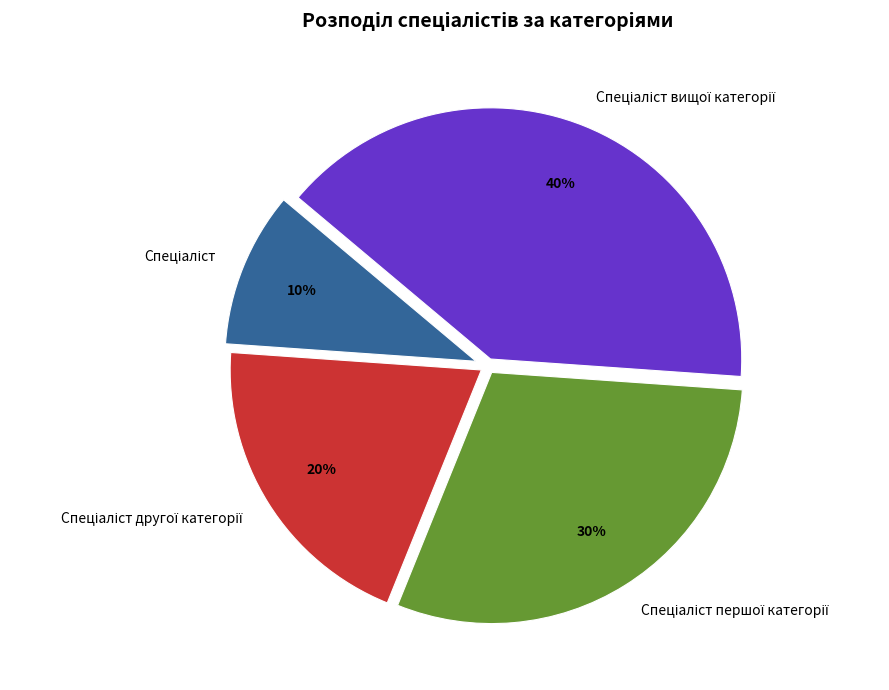

How many slices are in this pie chart?

4